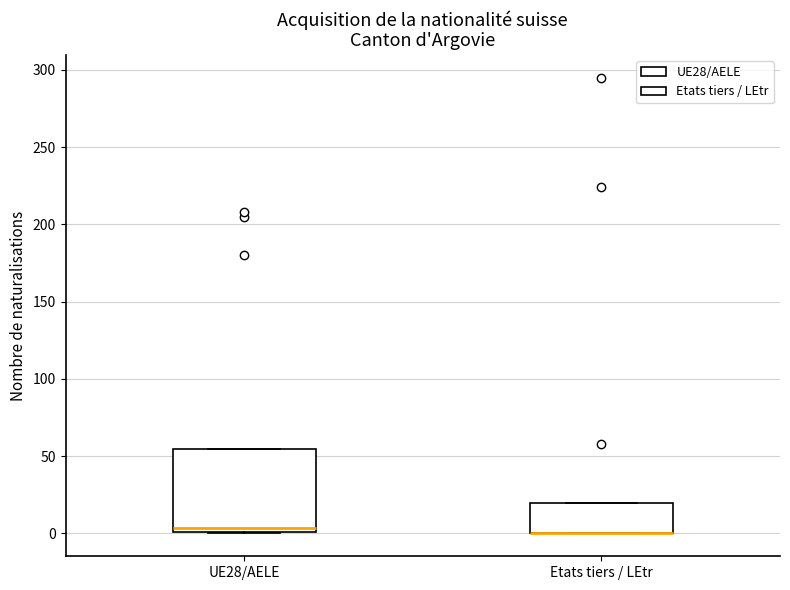

Comparing the boxes themselves (not the whiskers), which one is the tallest?

UE28/AELE